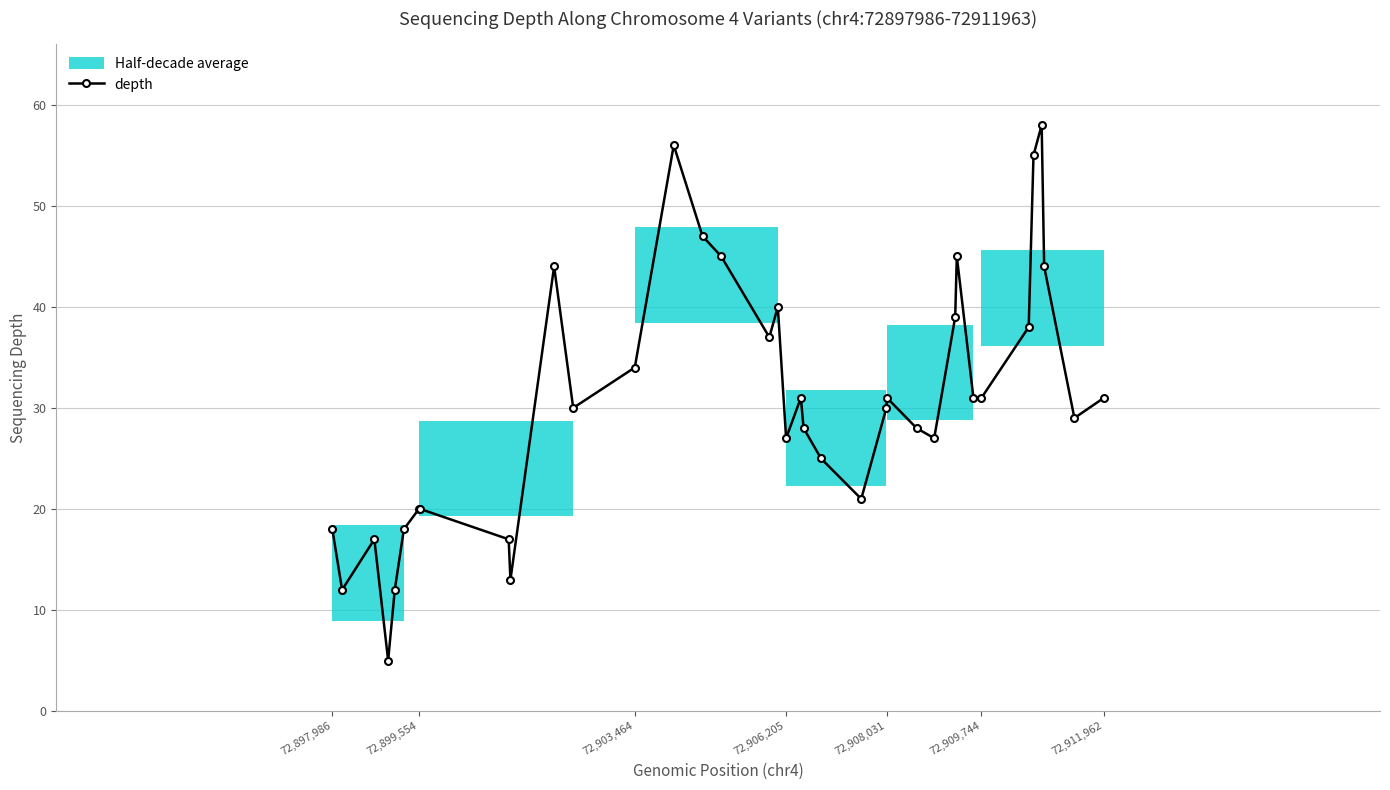

What is the minimum value for depth?

5